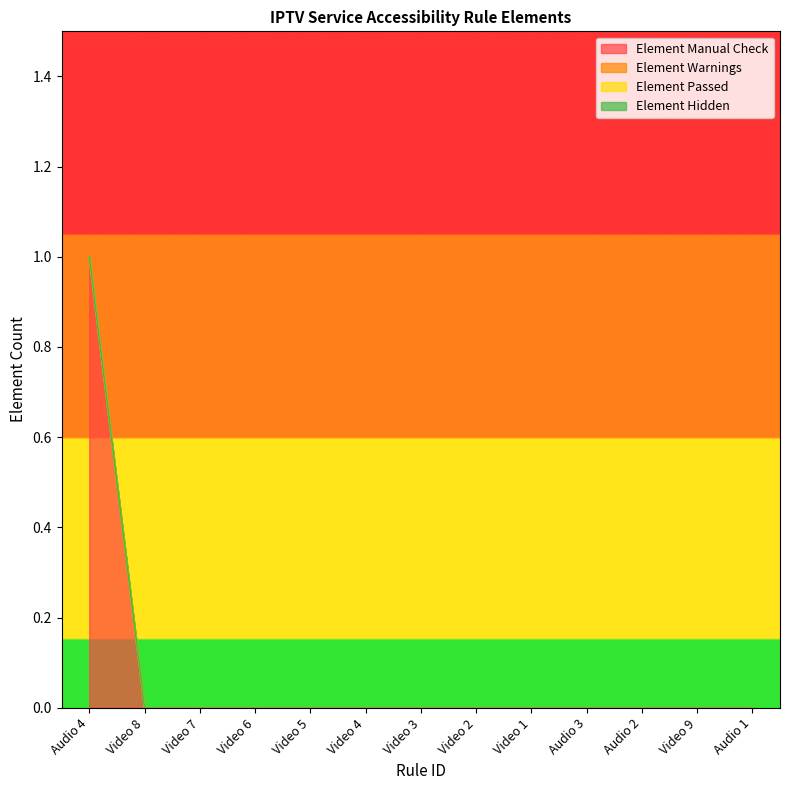

Does the chart have visible grid lines?

No